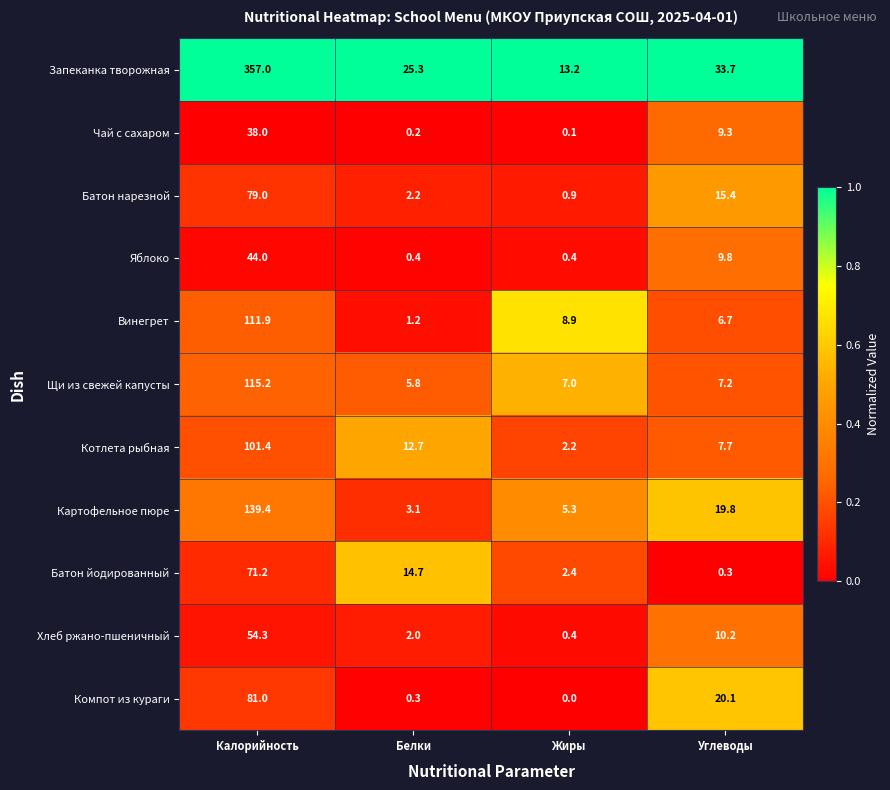

List the series in order of their peak value, highest first.

Запеканка творожная, Картофельное пюре, Щи из свежей капусты, Винегрет, Котлета рыбная, Компот из кураги, Батон нарезной, Батон йодированный, Хлеб ржано-пшеничный, Яблоко, Чай с сахаром